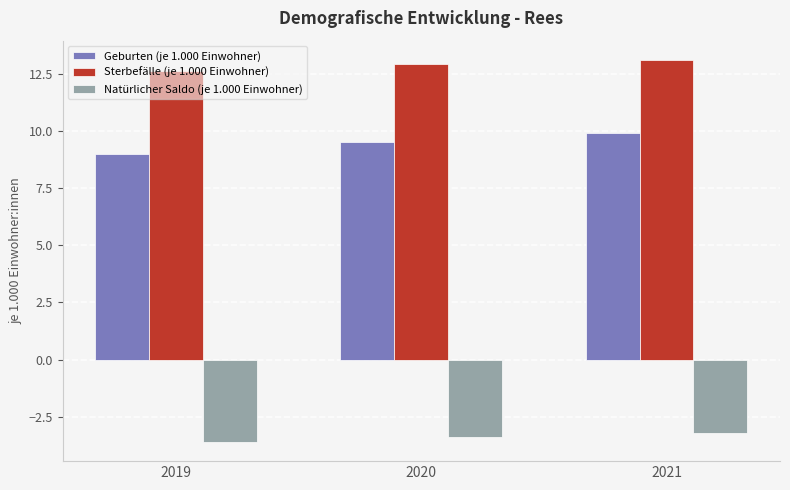

Reading right to left, what are all the values shown in this chart?

Geburten (je 1.000 Einwohner): 9.9	9.5	9.0
Sterbefälle (je 1.000 Einwohner): 13.1	12.9	12.6
Natürlicher Saldo (je 1.000 Einwohner): -3.2	-3.4	-3.6